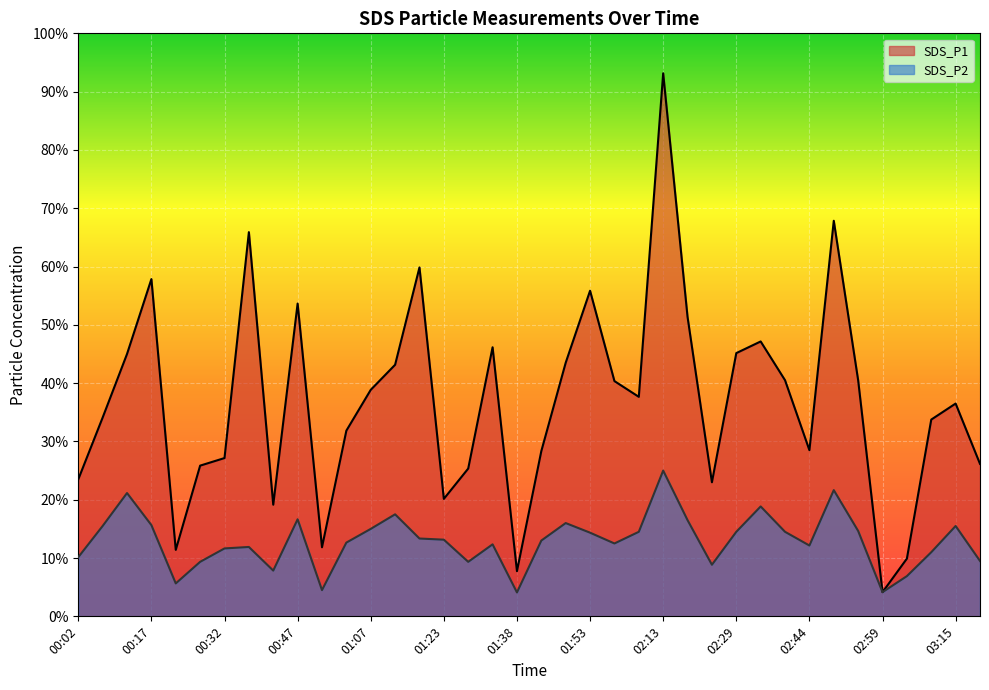

List the series in order of their overall mean, lowest first.

SDS_P2, SDS_P1